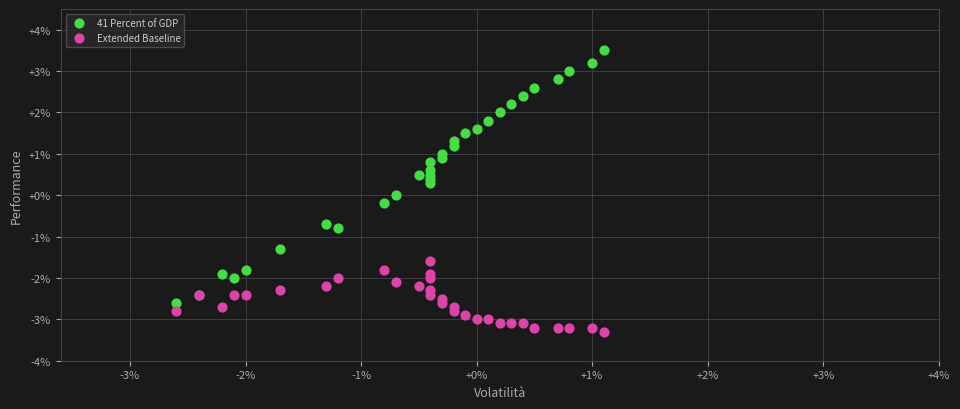

Which series has the largest Y range (max minus min)?

41 Percent of GDP